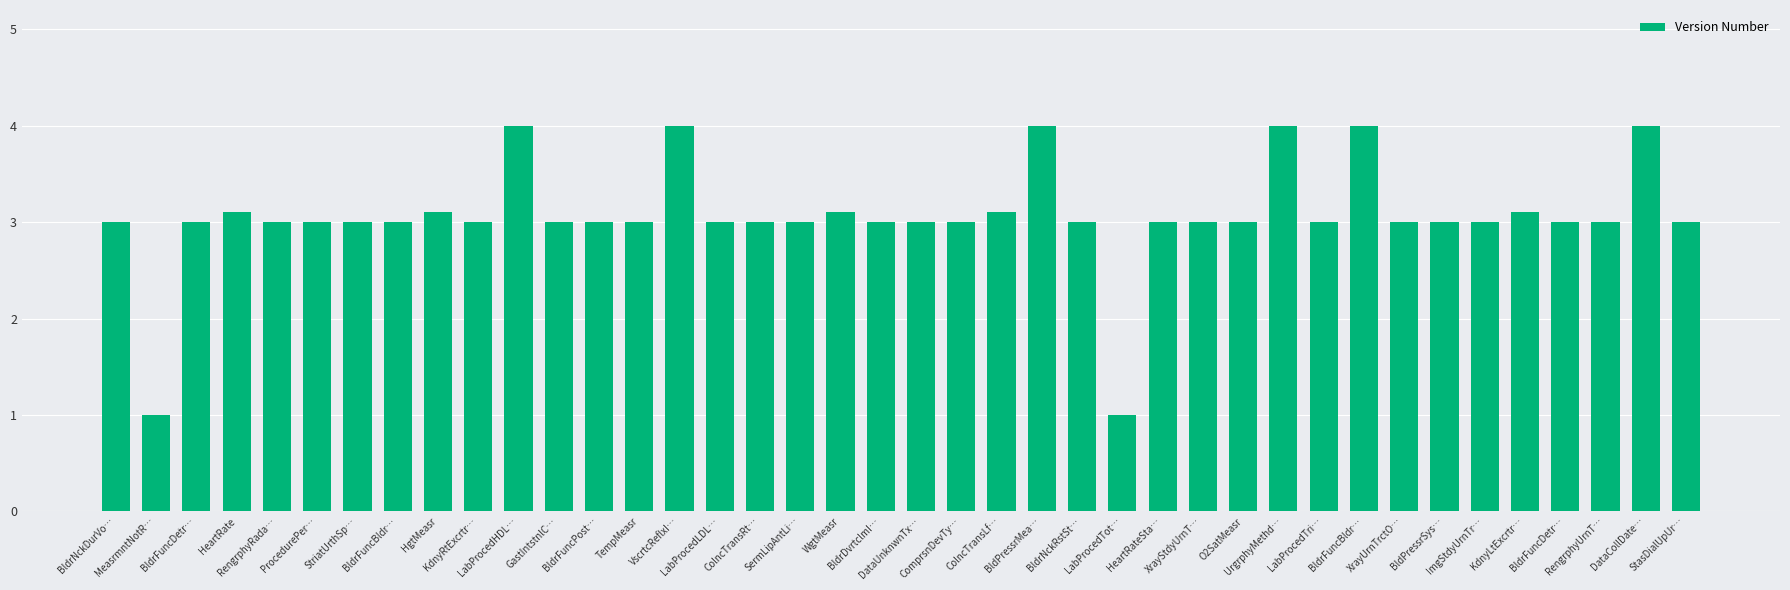

Between TempMeasr and HgtMeasr, which is larger?

HgtMeasr